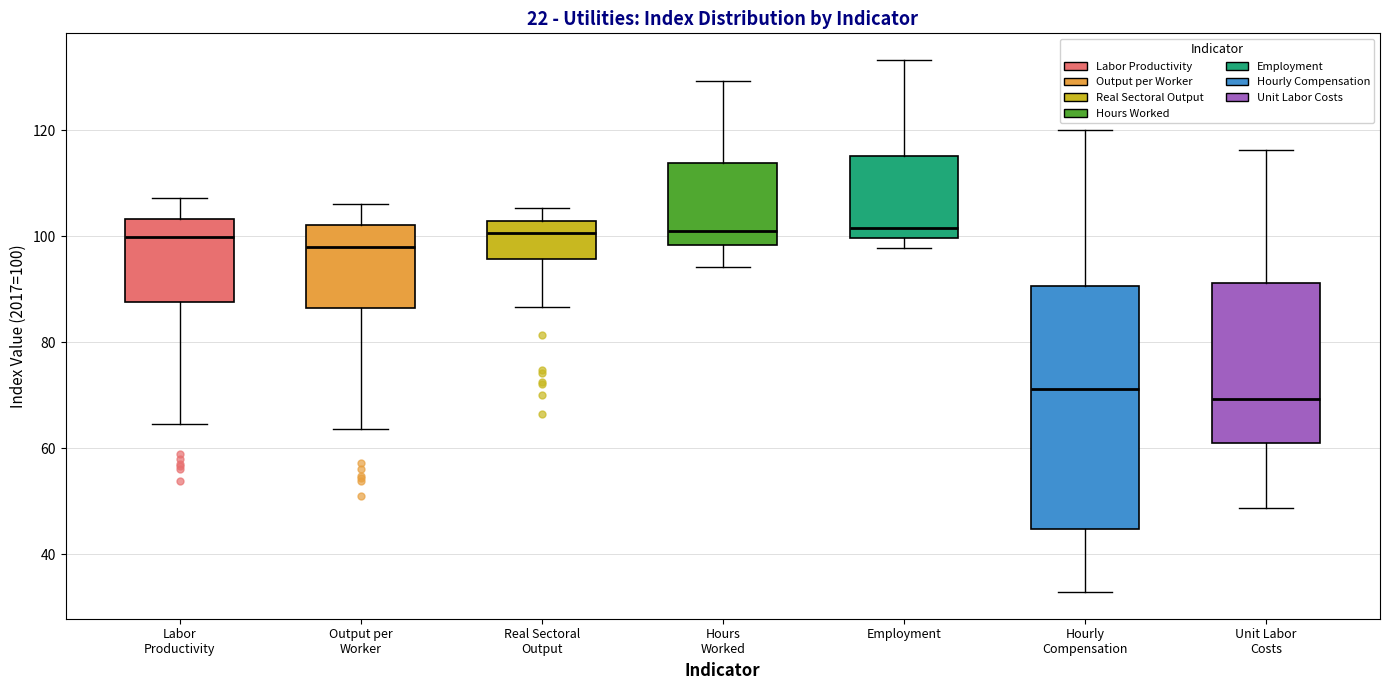

Where is the lower edge of the box for Hourly Compensation on the y-axis? The values are not printed on the chart, so give them approximately, as read against the axis.

44